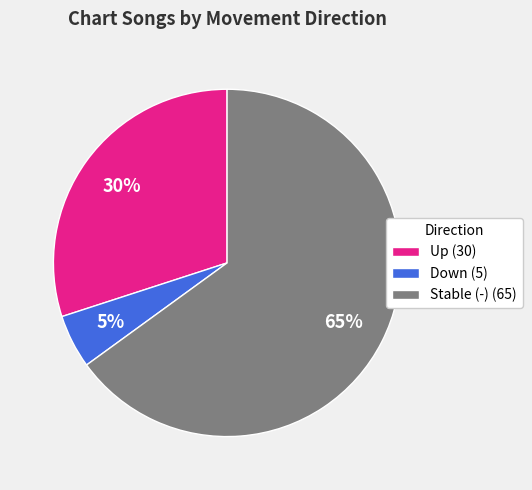

Combined, do Stable (-) (65) and Up (30) account for over 50%?

Yes